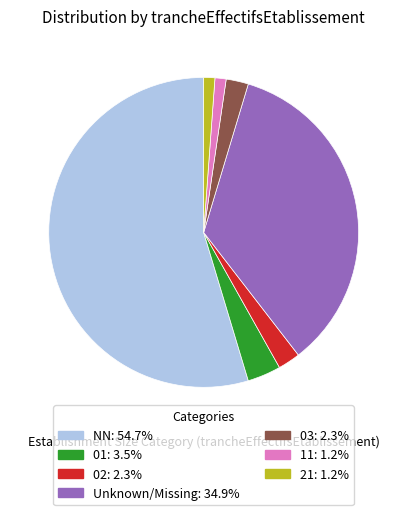

Is there a majority slice in this chart?

Yes